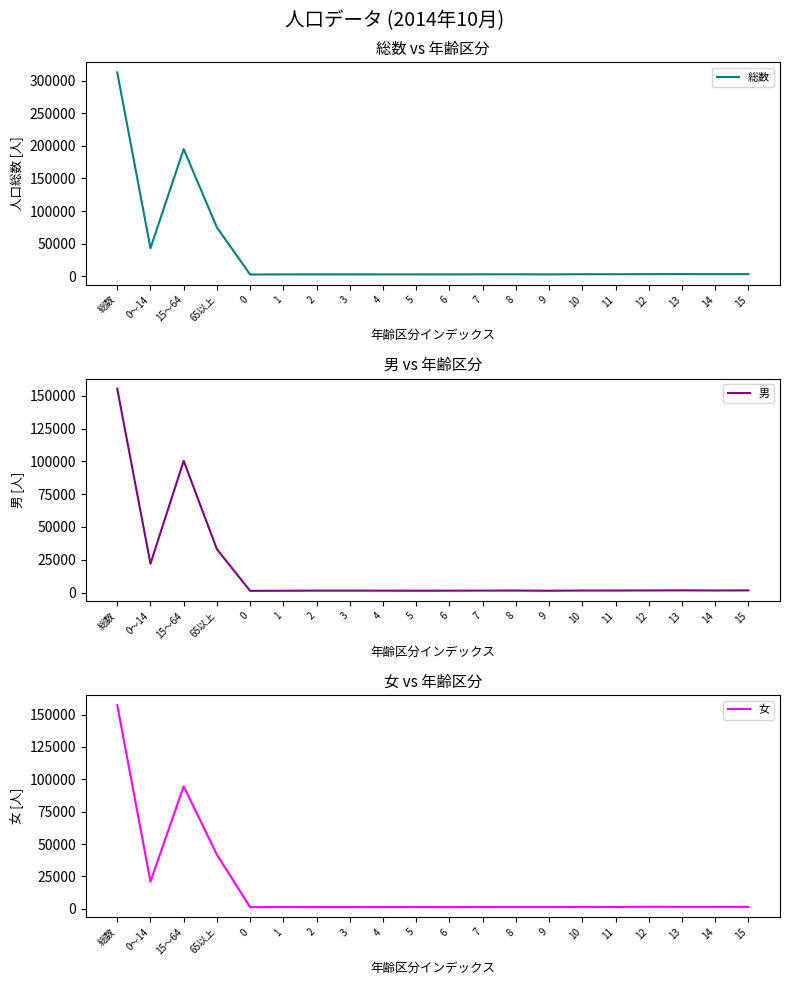

Where is the first local minimum for 男?

0～14